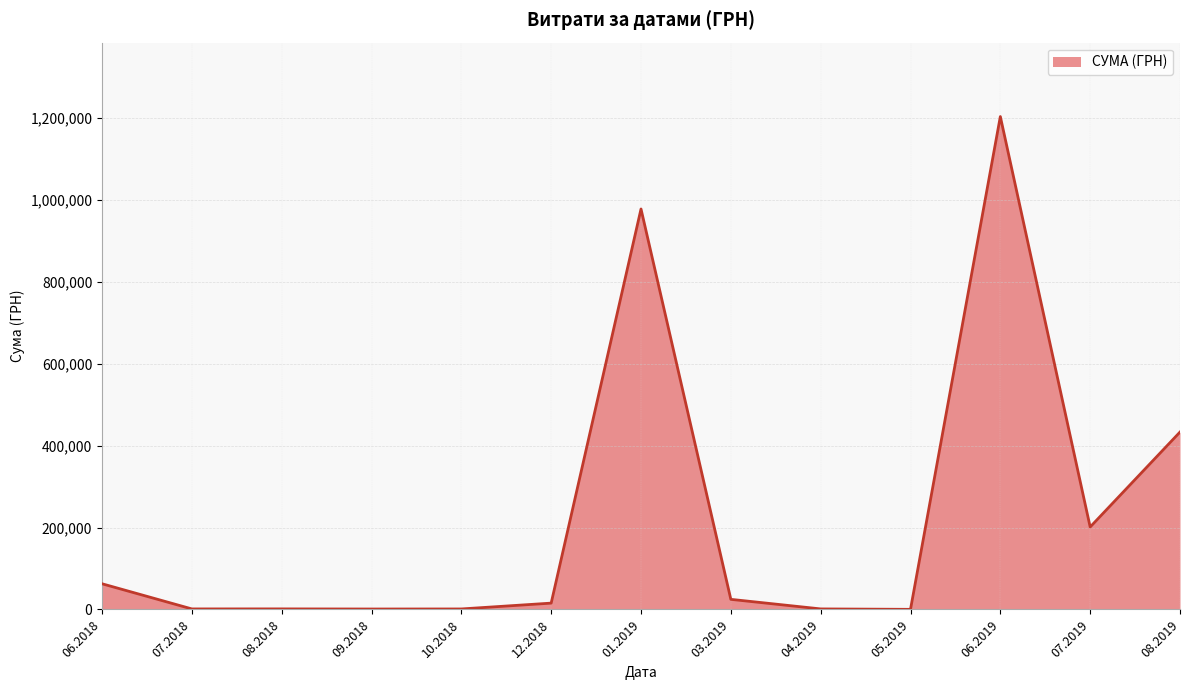

Does the chart have visible grid lines?

Yes